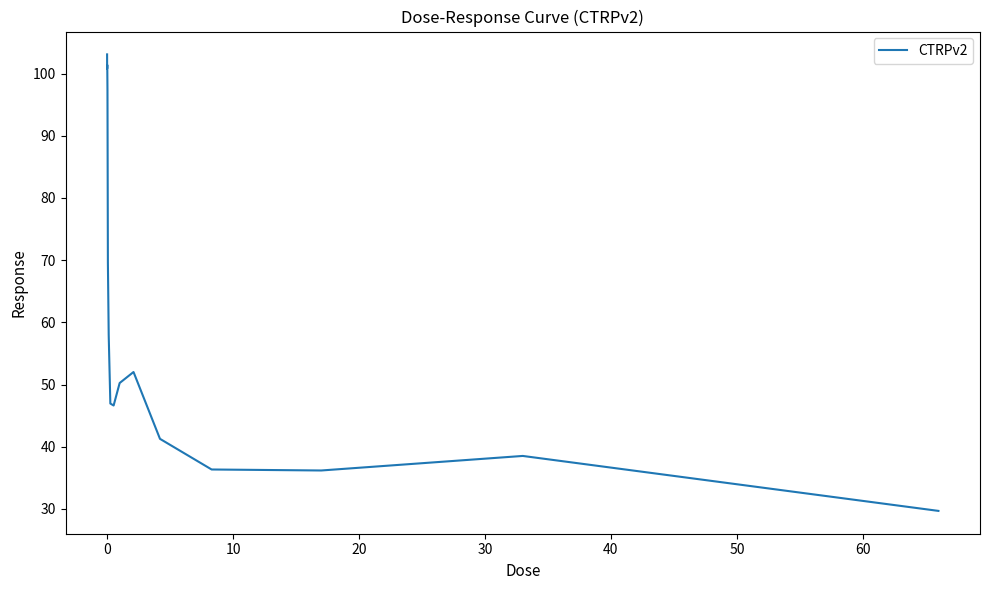

What is the smallest value displayed?

29.7